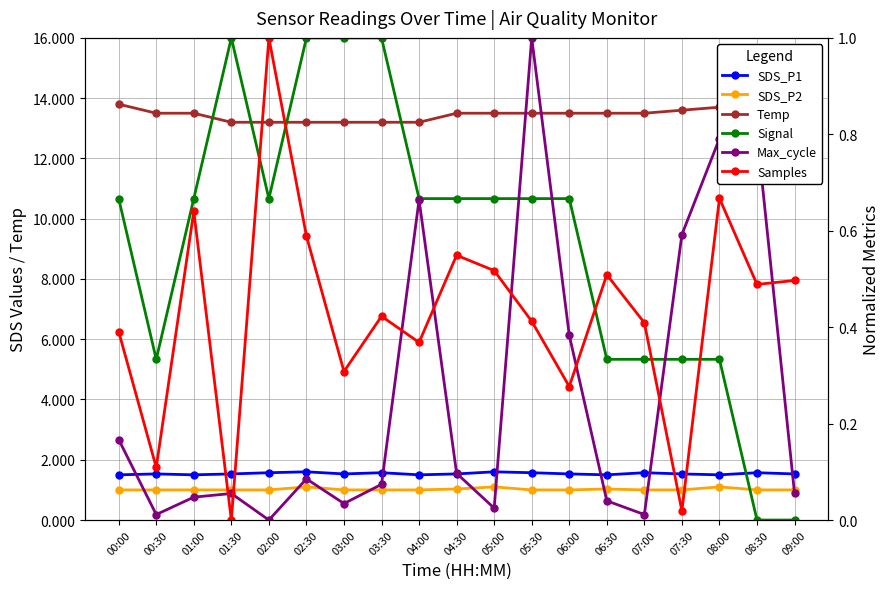

At which label does Max_cycle reach its peak?

05:30